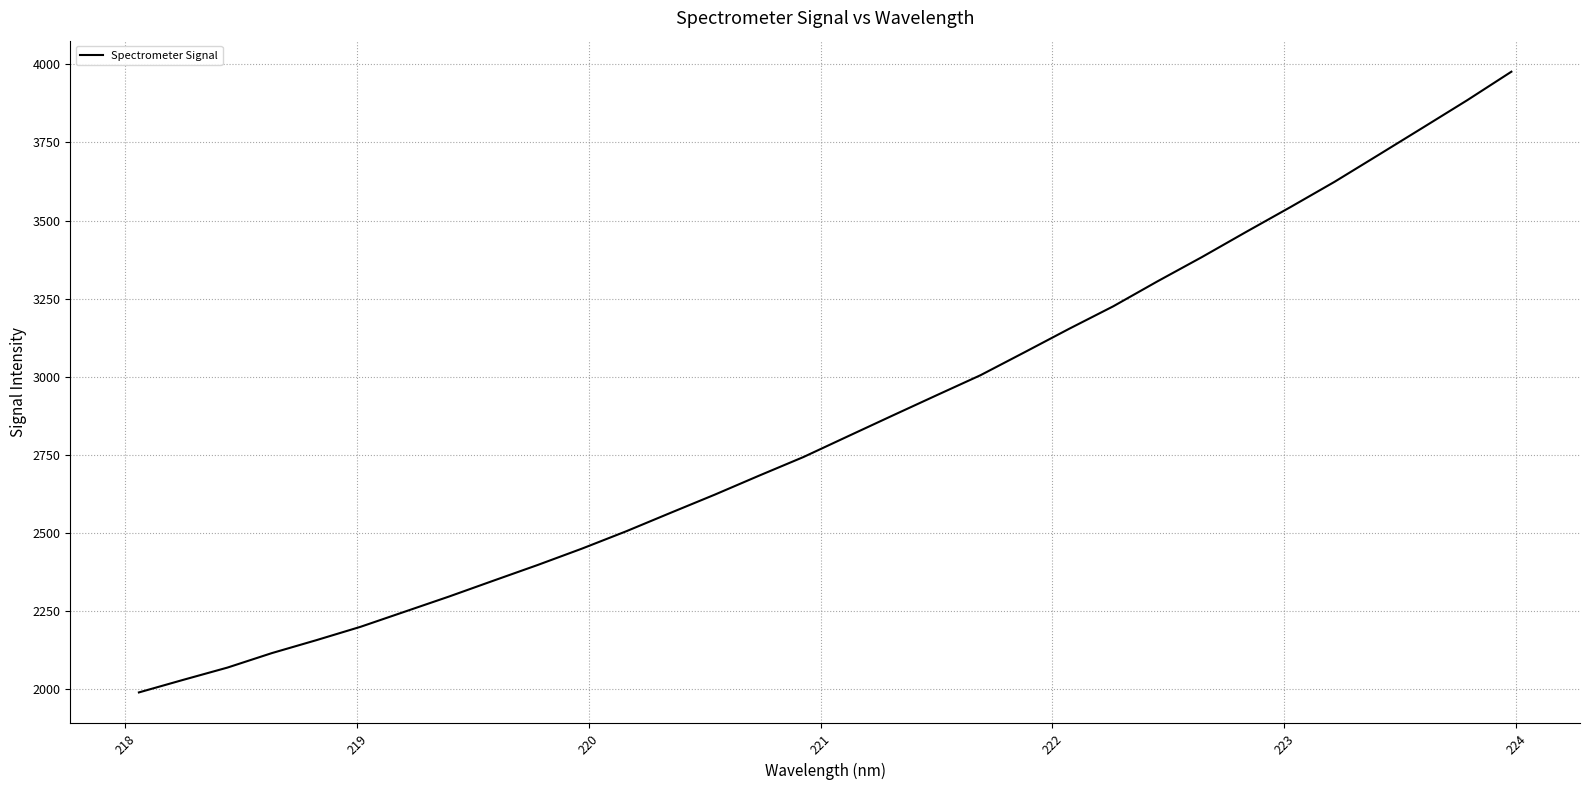

What is the smallest value displayed?

1990.6